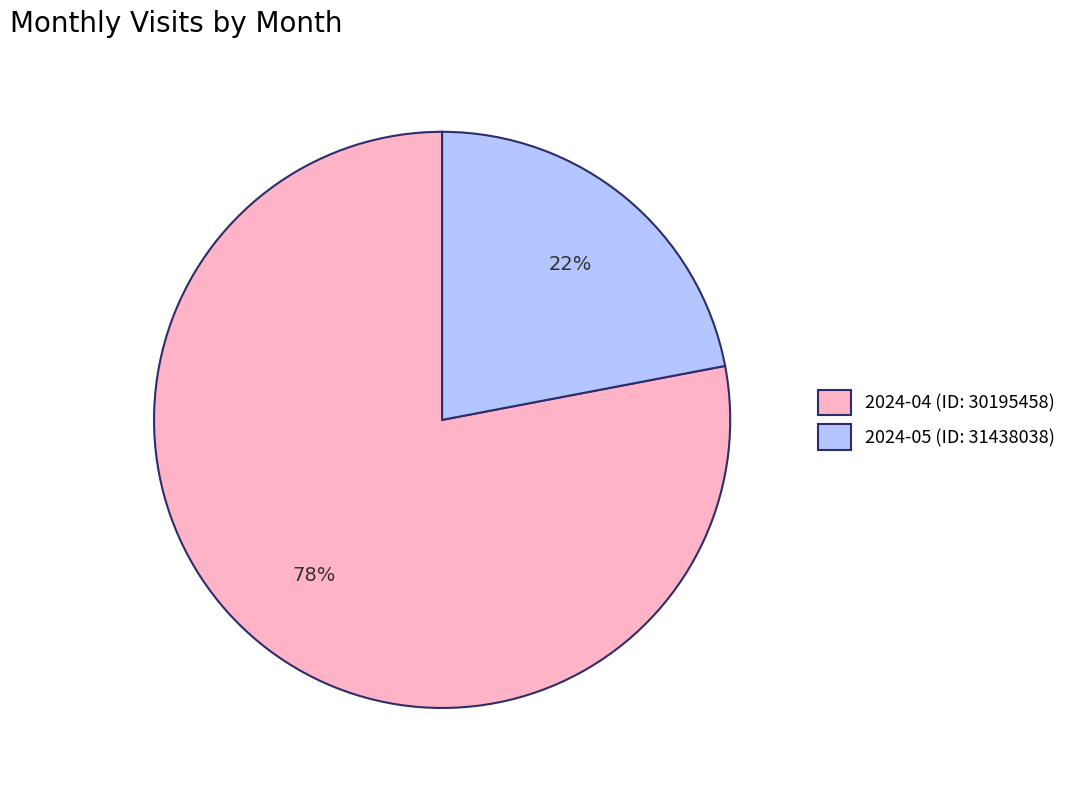

The 2024-05 (ID: 31438038) slice represents 34% of the pie. True or false?

False